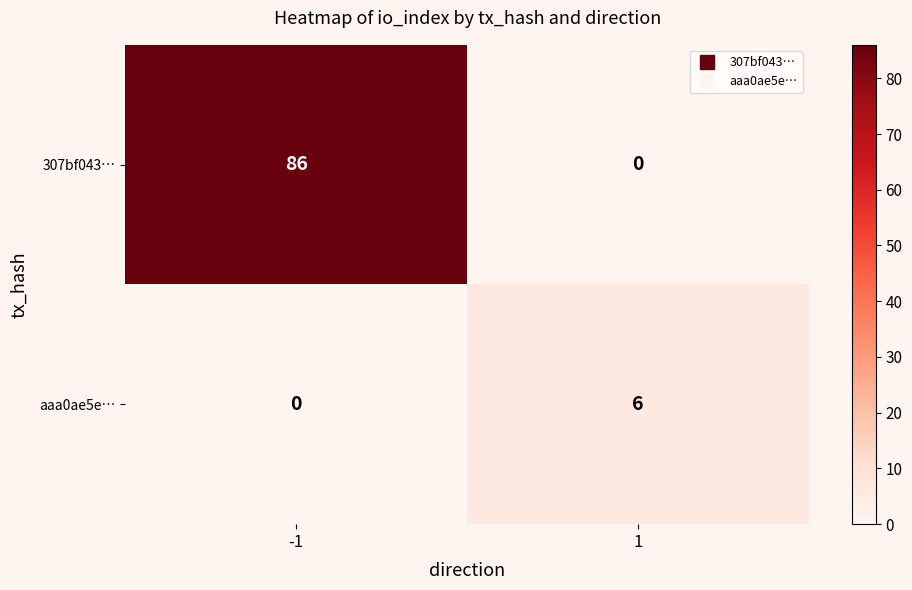

Reading left to right, extract all data points from this chart.

307bf043…: -1=86	1=0
aaa0ae5e…: -1=0	1=6